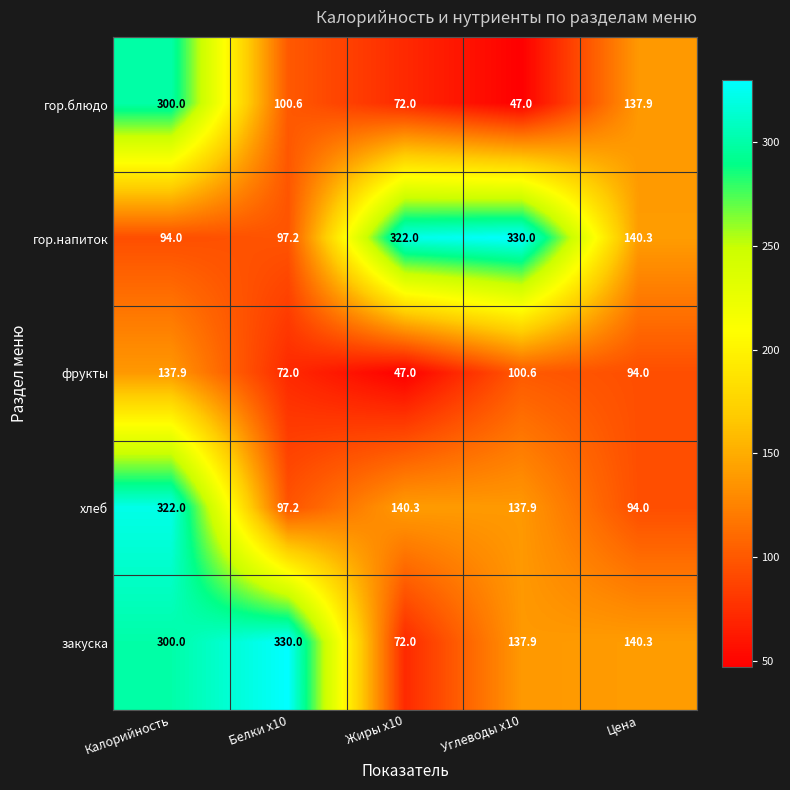

List the labels in order of закуска value, largest first.

Белки x10, Калорийность, Цена, Углеводы x10, Жиры x10